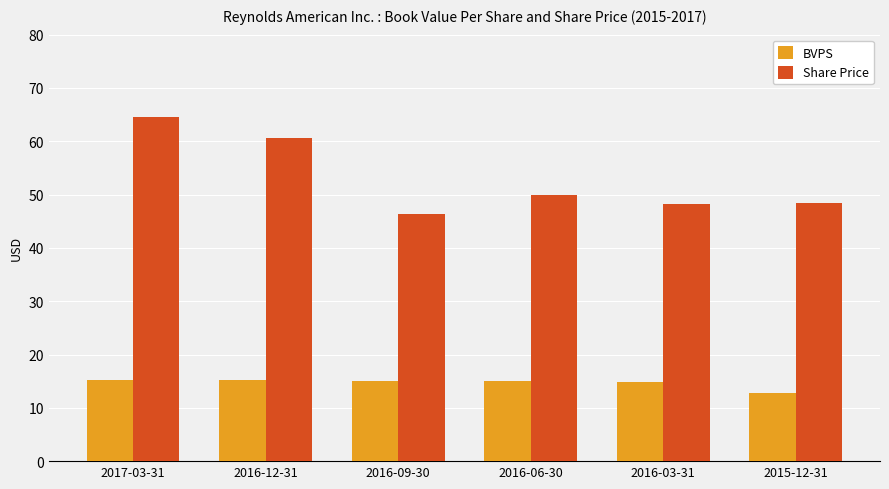

Which series changed the most between 2017-03-31 and 2015-12-31?

Share Price